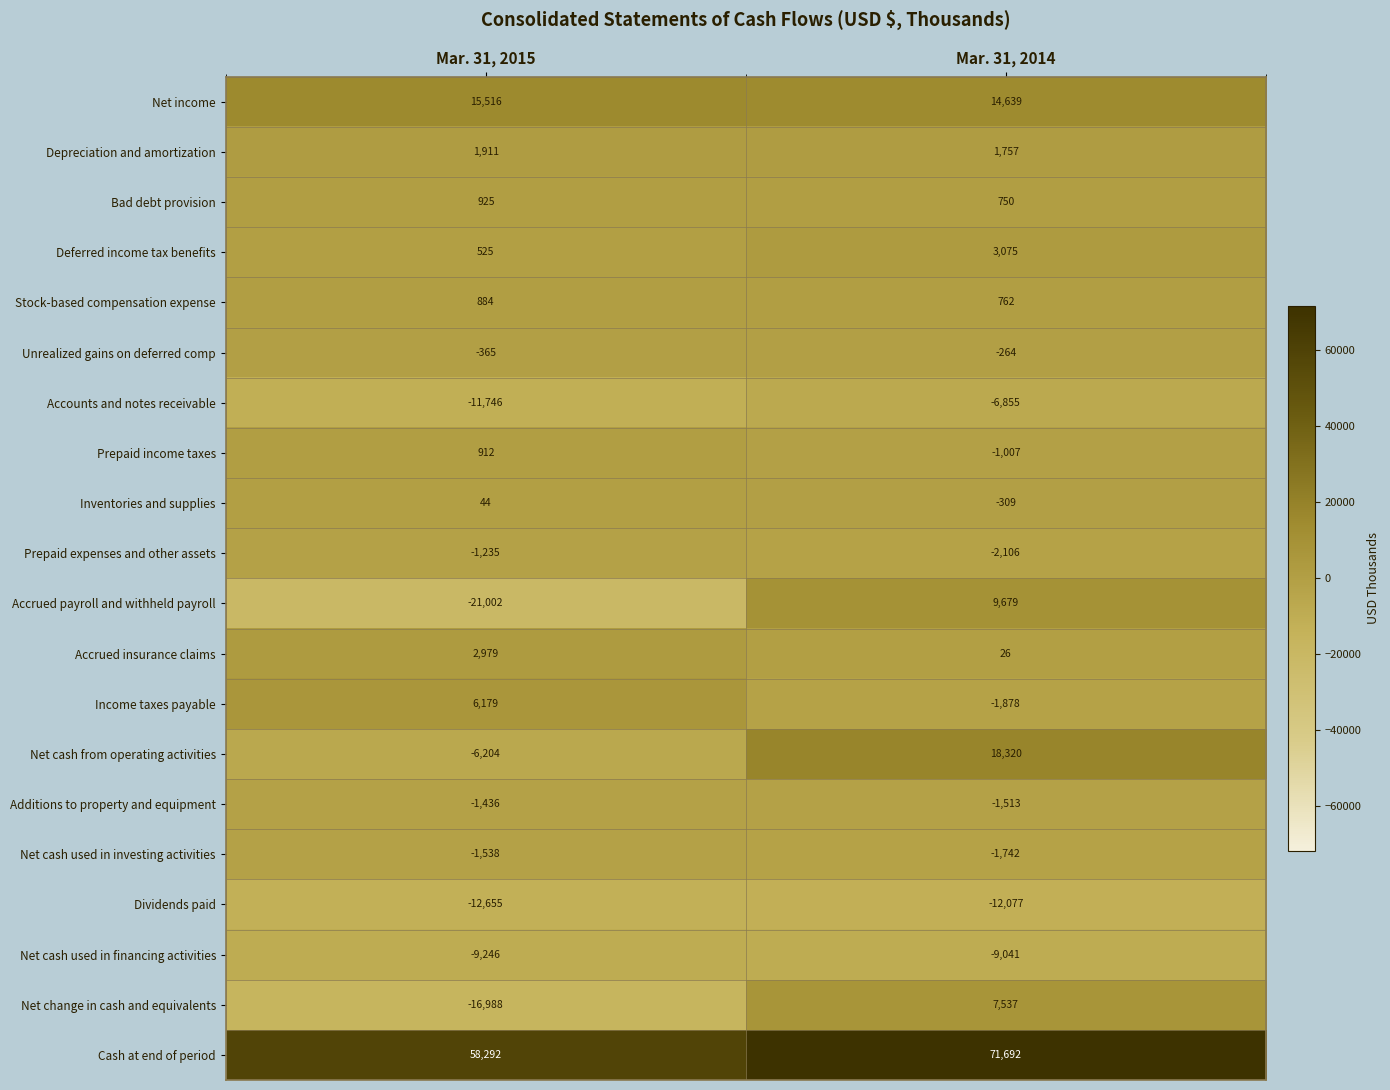

What is the sum of the Net cash used in financing activities values at Mar. 31, 2015 and Mar. 31, 2014?

-18287